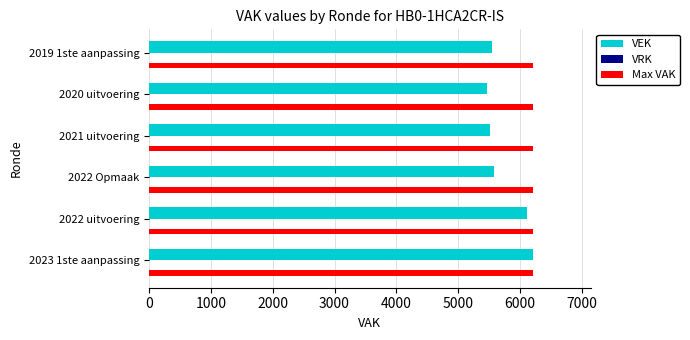

At how many categories does at least one series exceed 1994?

6